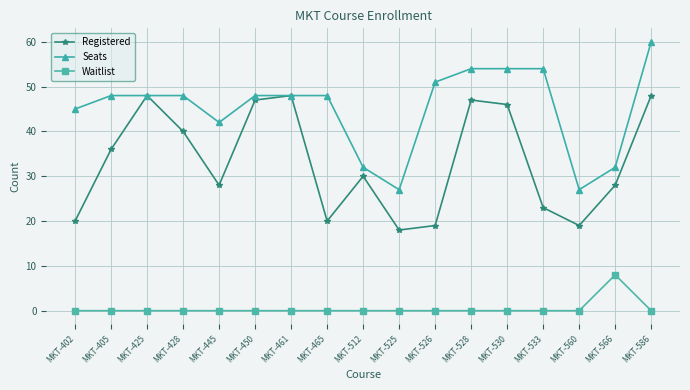

True or false: Waitlist and Registered intersect in this chart.

False